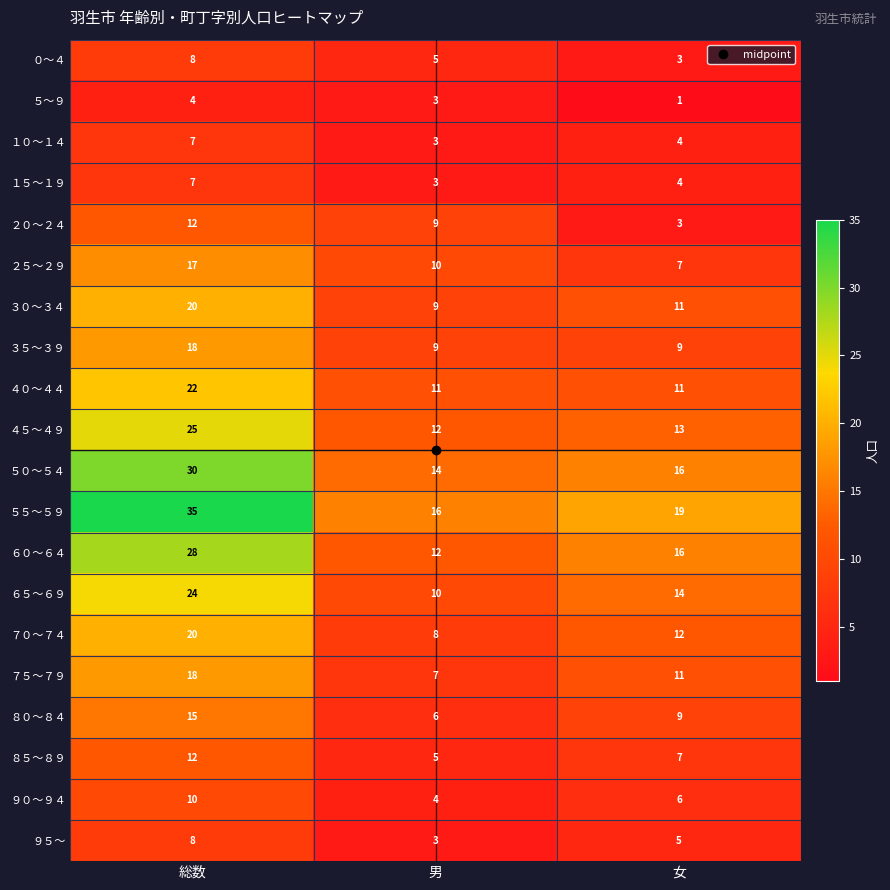

What is the highest value of the ８０～８４ series?

15